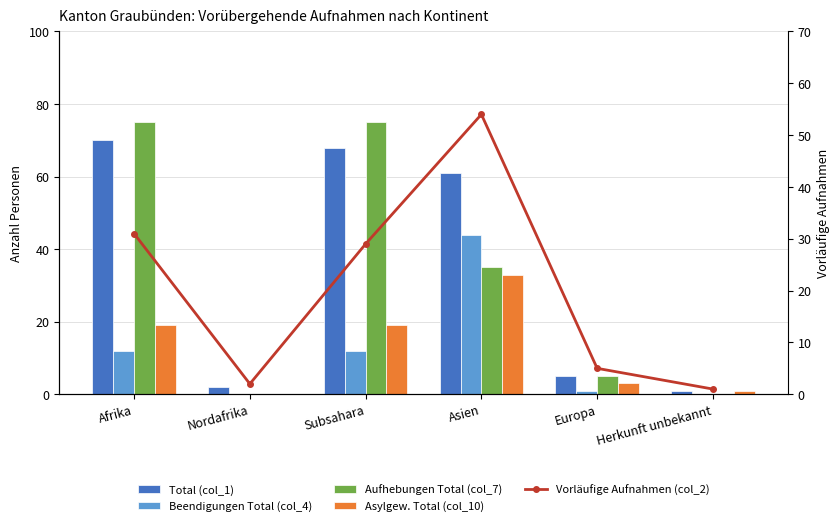

The Beendigungen Total (col_4) series shows 0 at Europa. True or false?

False